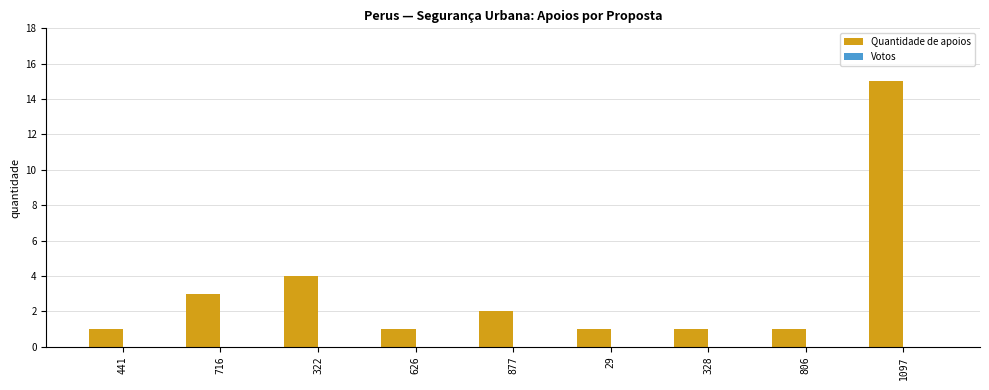

What is the change in value from 328 to 1097?

+14